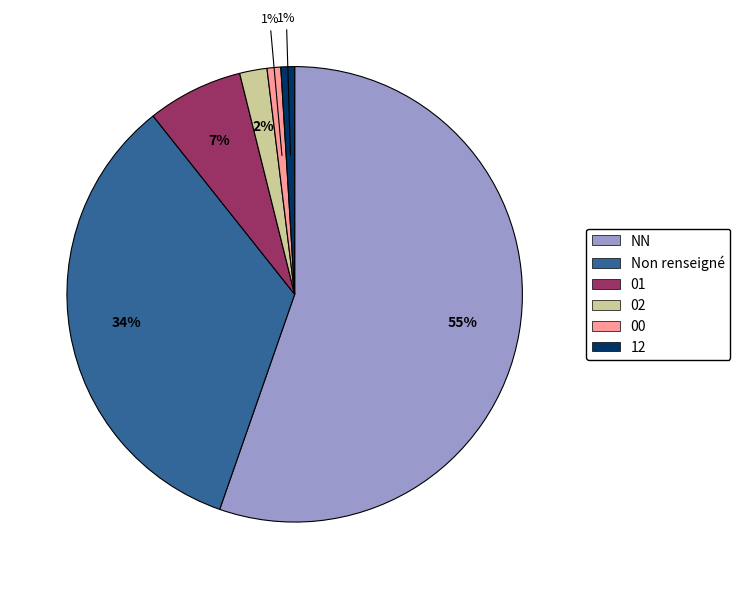

Does any single category account for the majority?

Yes